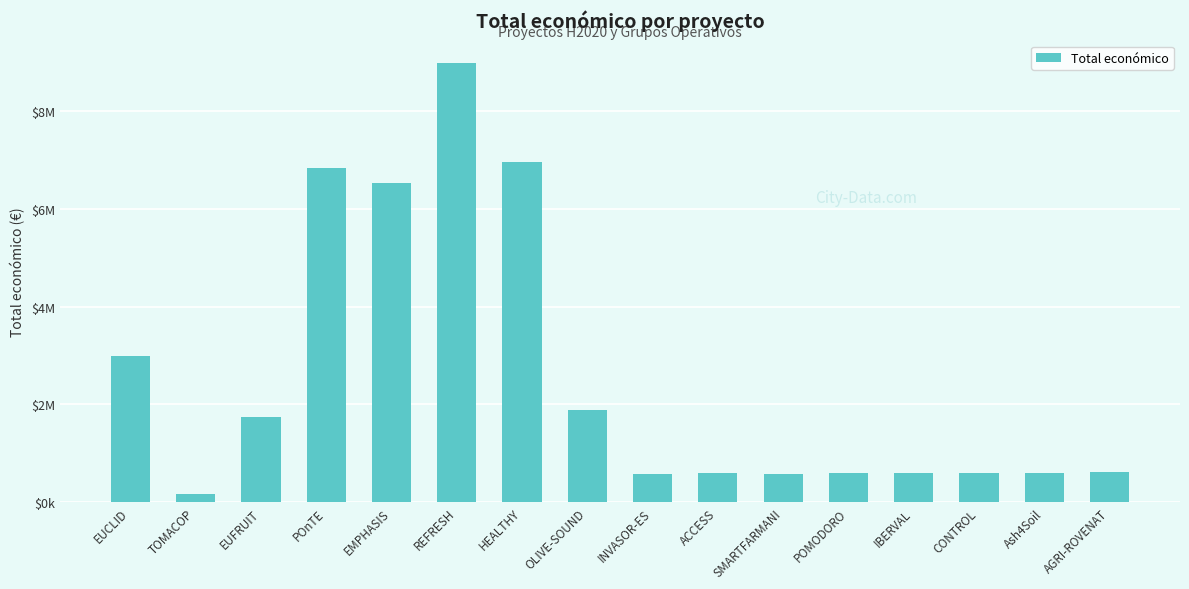

Does the chart contain any negative values?

No